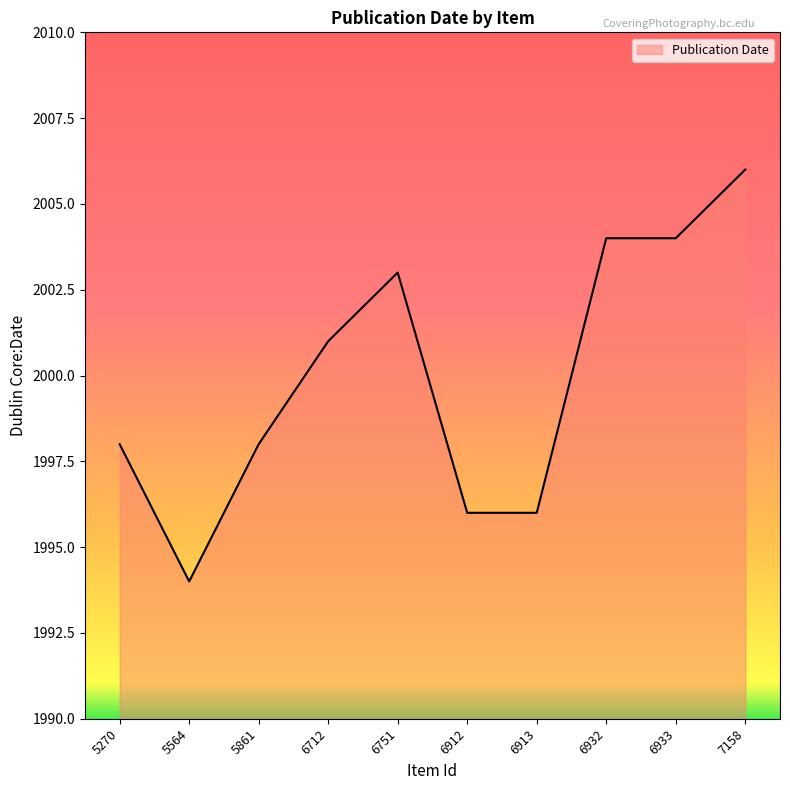

Is it true that the value at 6912 is 1996?

True